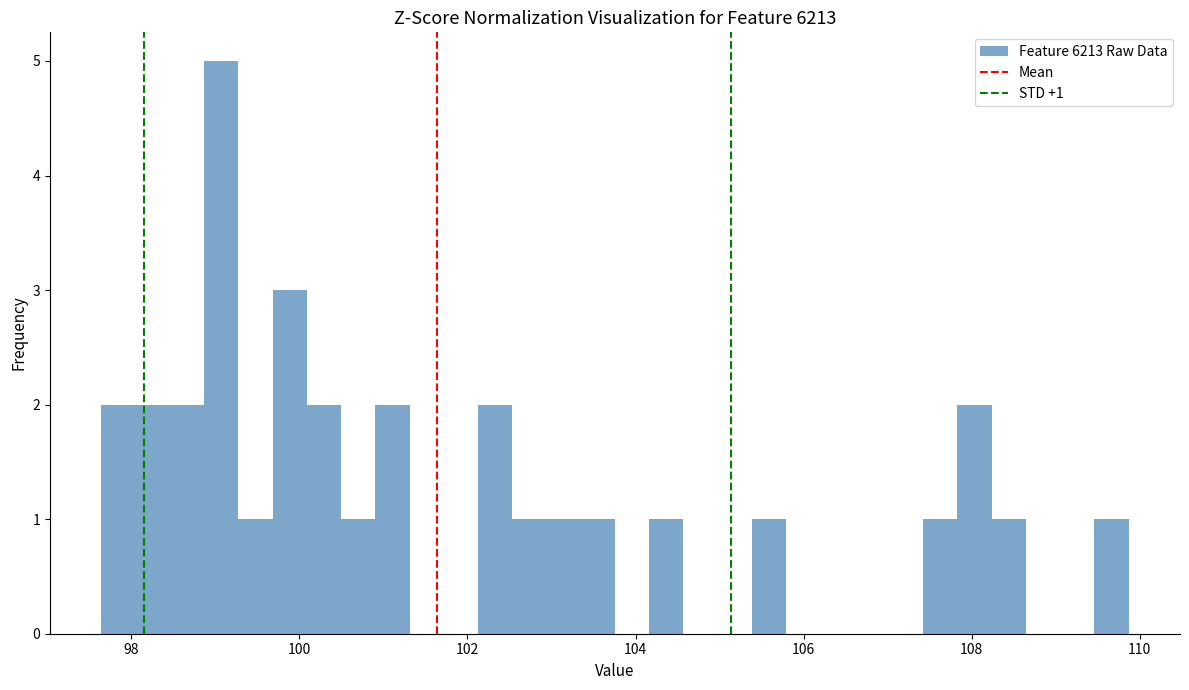

Read against the x-axis, roughly where is the centre of the tallest bar?

99.0